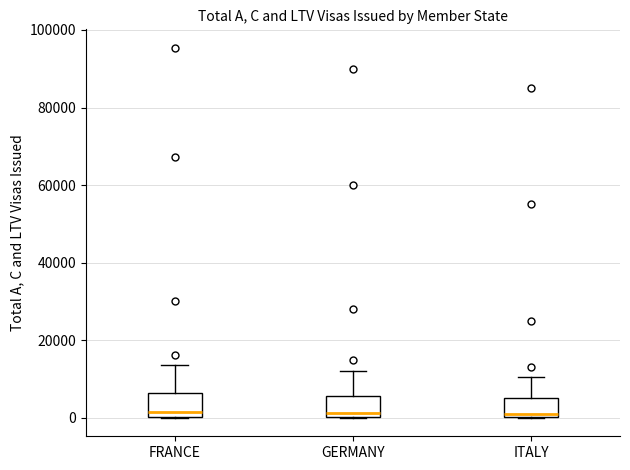

Reading left to right, read every box against the y-axis: the position of its median line, the range the box covers, and the ends of its whiskers. The values are not printed on the chart, so give them approximately, as read against the axis.

FRANCE: median 2000, box 0 to 6000, whiskers 0 to 14000
GERMANY: median 2000, box 0 to 6000, whiskers 0 to 12000
ITALY: median 2000, box 0 to 6000, whiskers 0 to 10000